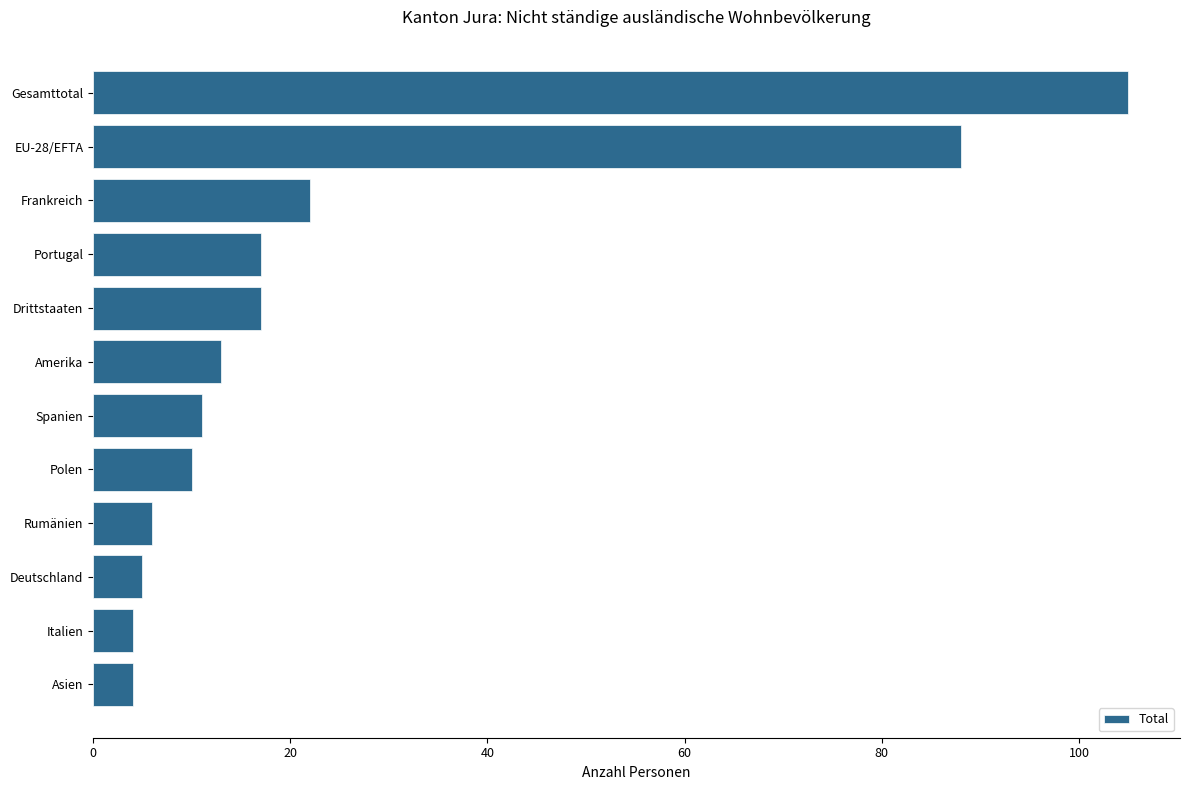

True or false: the data shows 19 at Spanien.

False